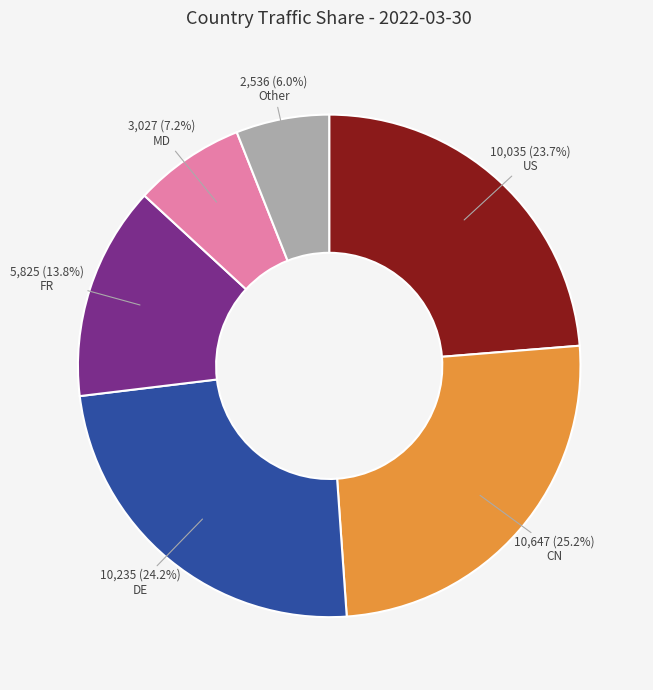

Does any single category account for the majority?

No